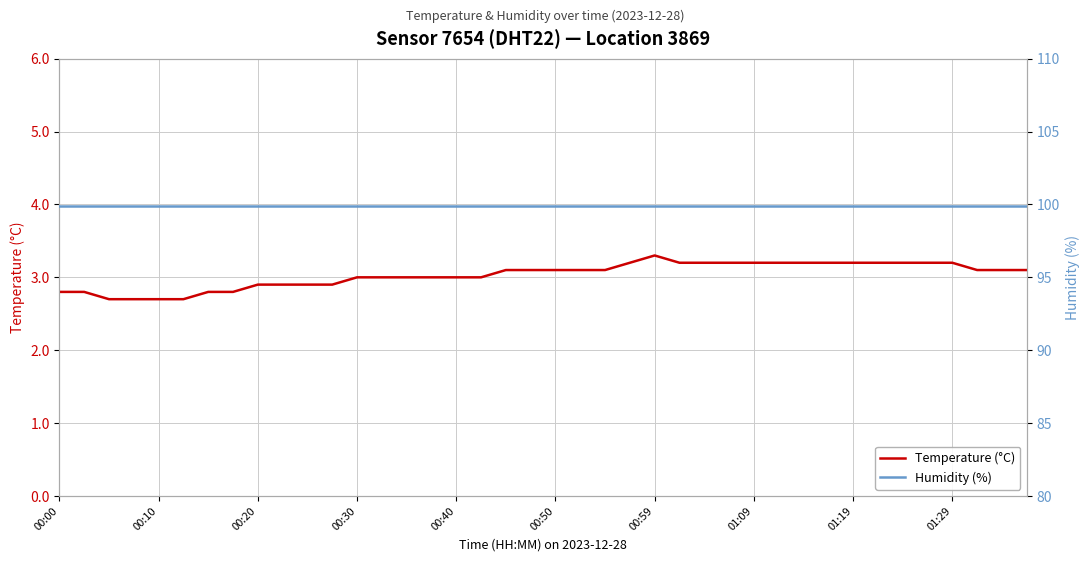

What is the smallest value displayed?

2.7